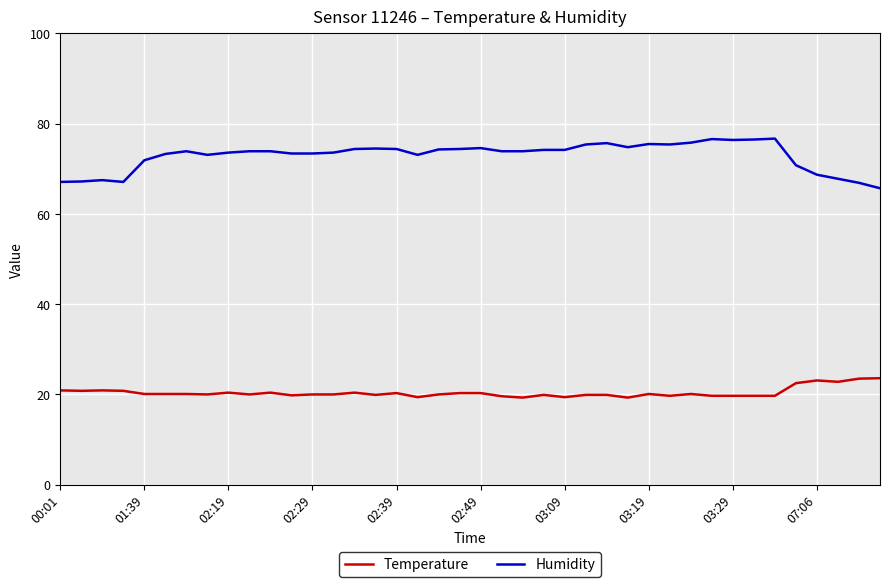

List the series in order of their peak value, highest first.

Humidity, Temperature